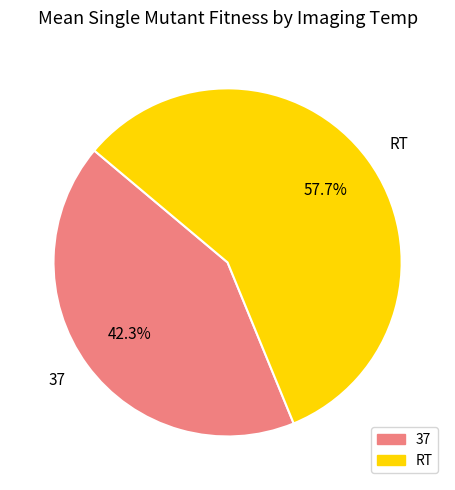

Which category has the smallest portion of the pie?

37